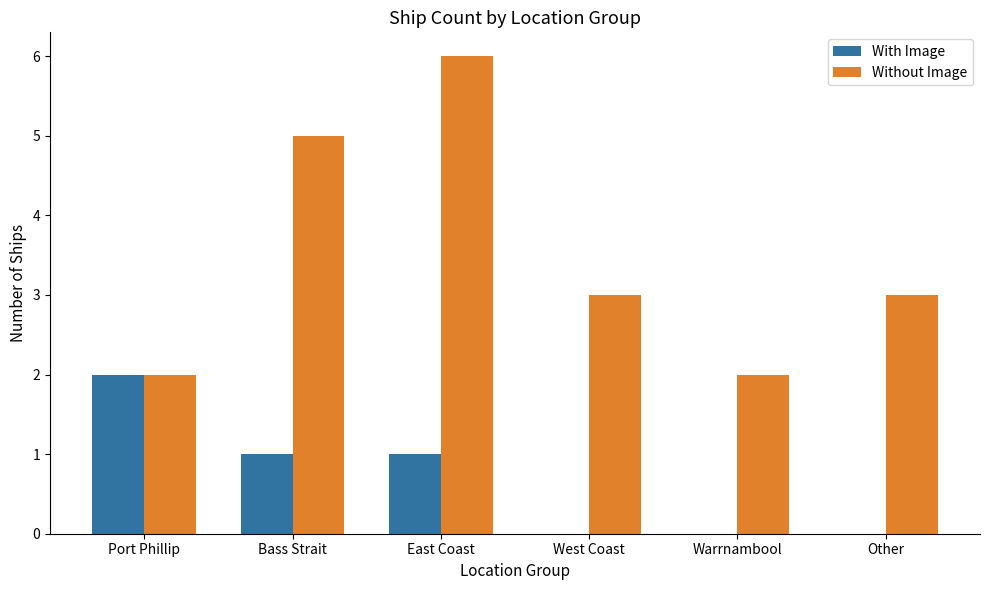

Are the bars grouped side by side (vs. stacked)?

Yes